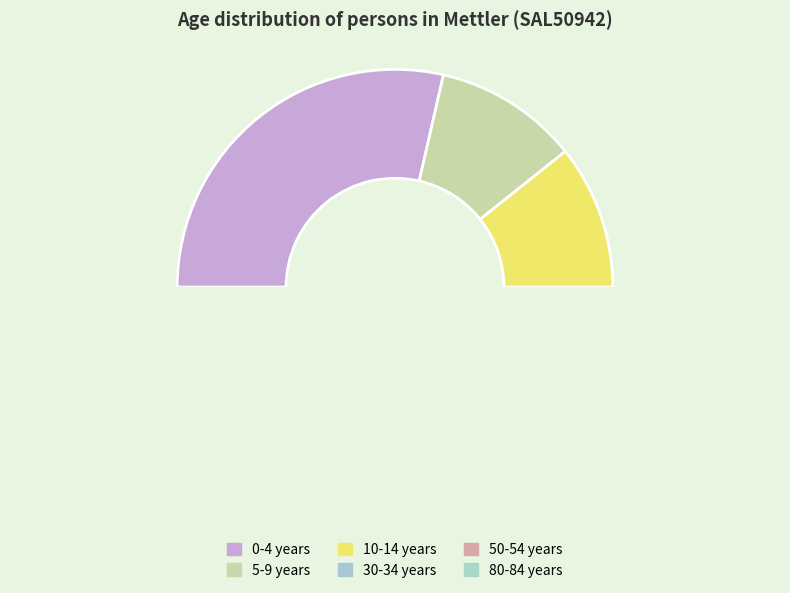

To the nearest percent, what is the average slice percentage?

17%